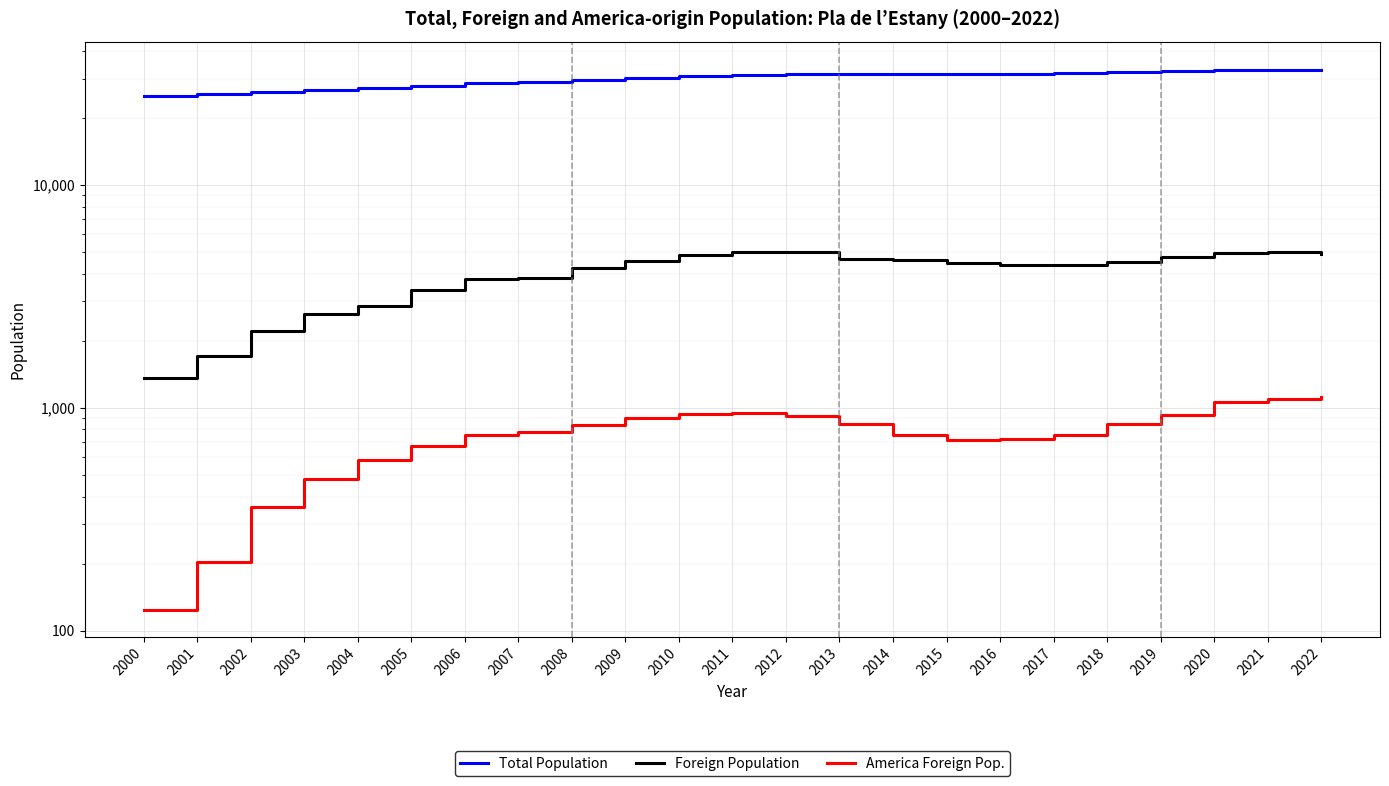

How many lines are shown in the chart?

3